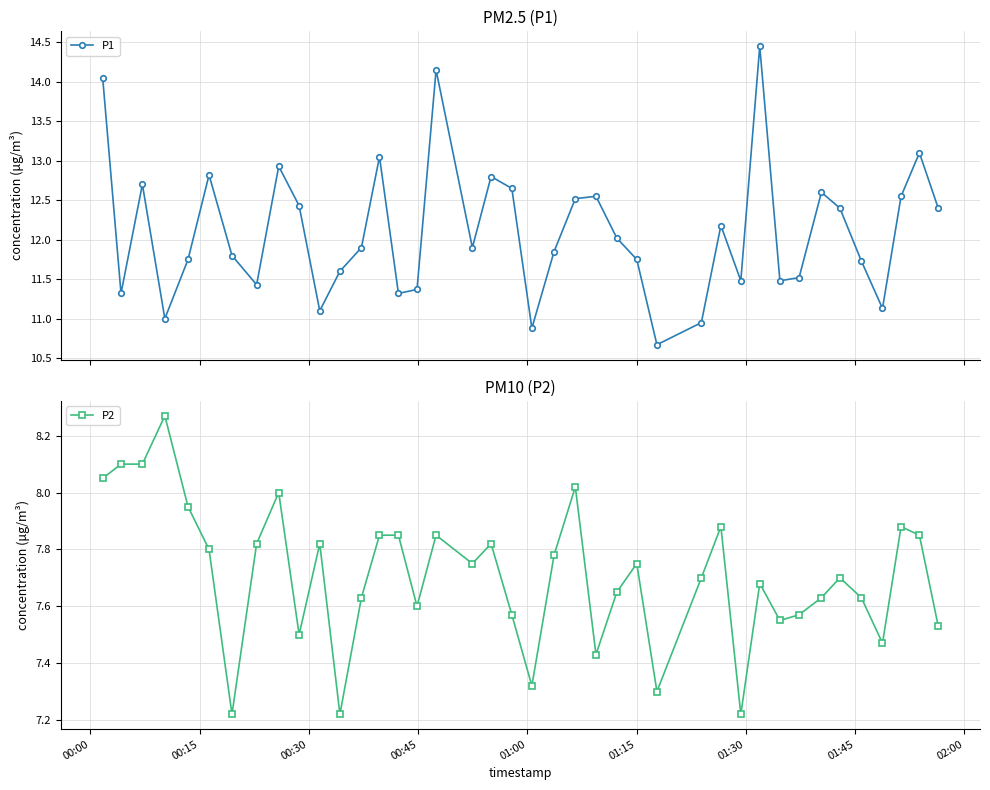

True or false: P1 and P2 intersect in this chart.

False